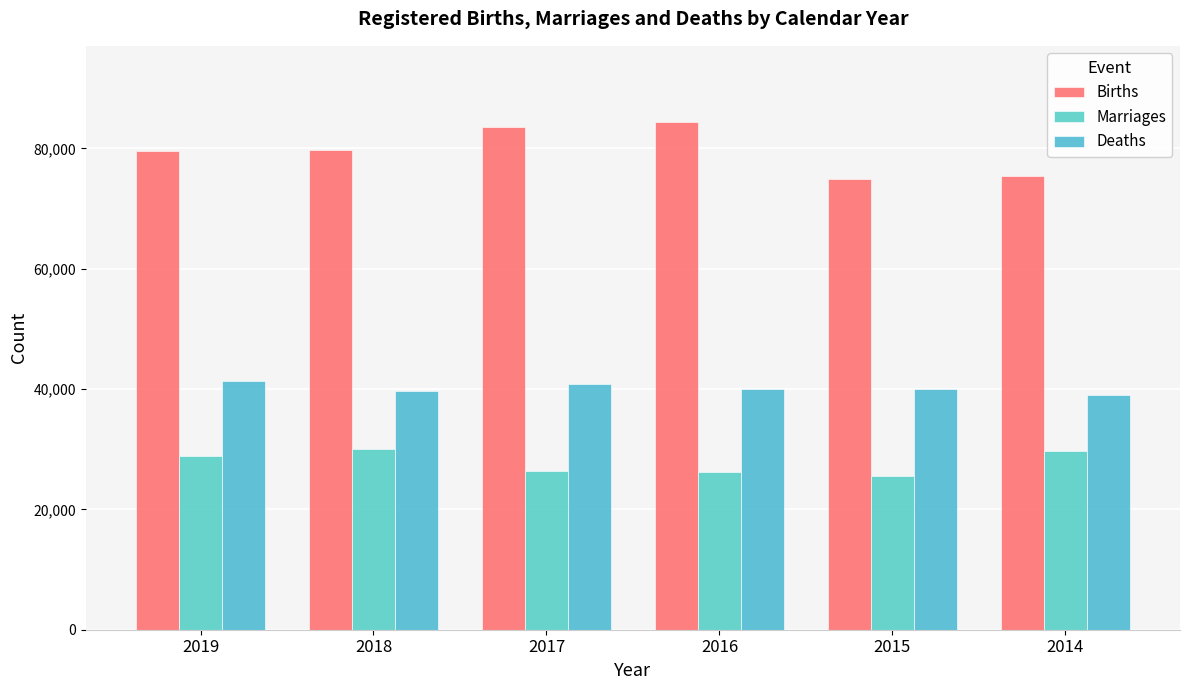

Is the value of Deaths at 2018 greater than the value of Births at 2018?

No